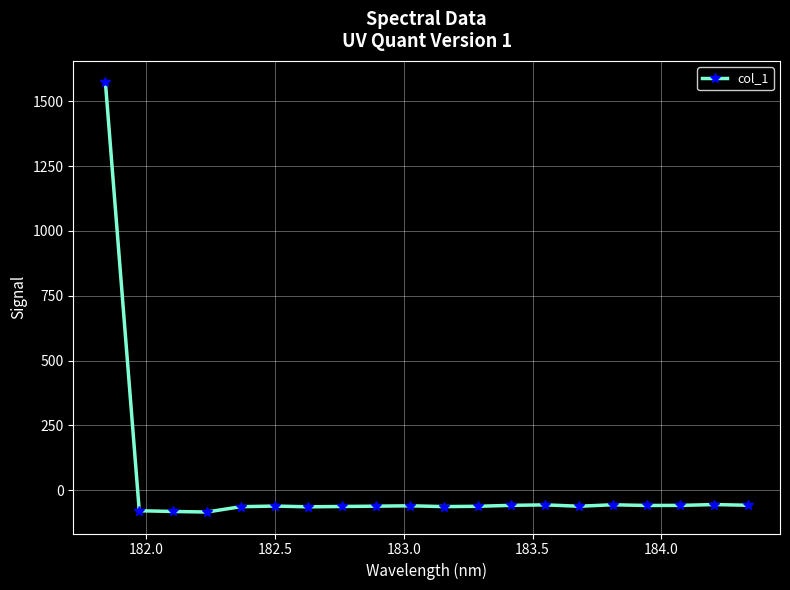

What is the maximum value shown in the chart?

1572.5